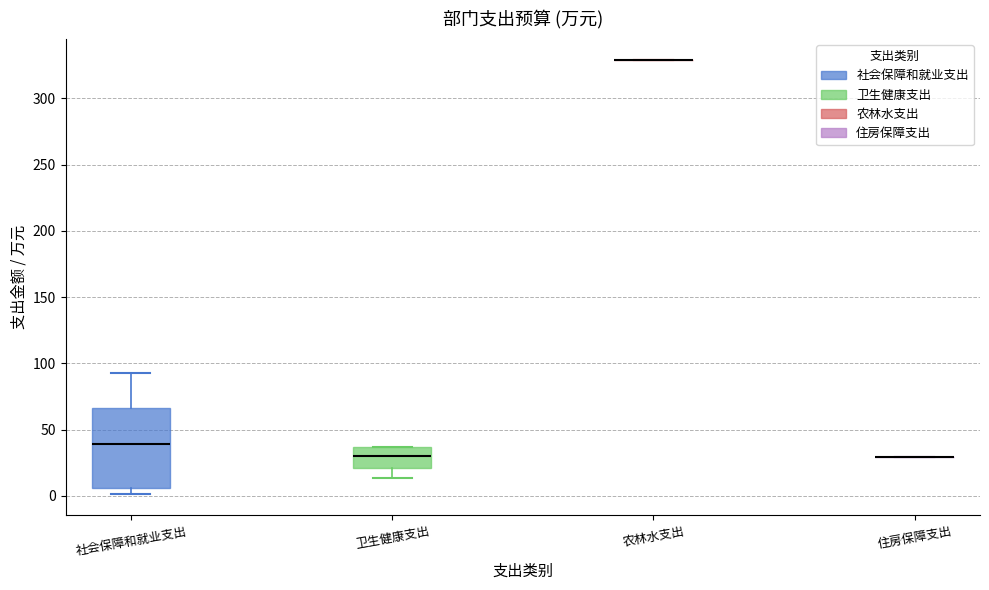

Comparing the boxes themselves (not the whiskers), which one is the tallest?

社会保障和就业支出